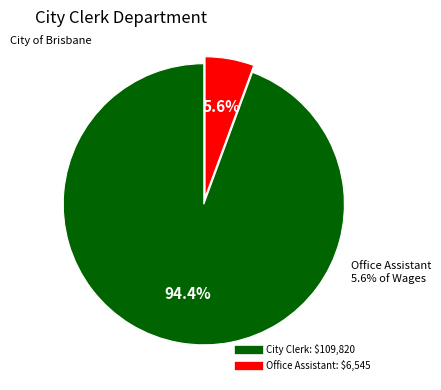

Approximately how many times larger is the value at Office Assistant compared to City Clerk?

0.1